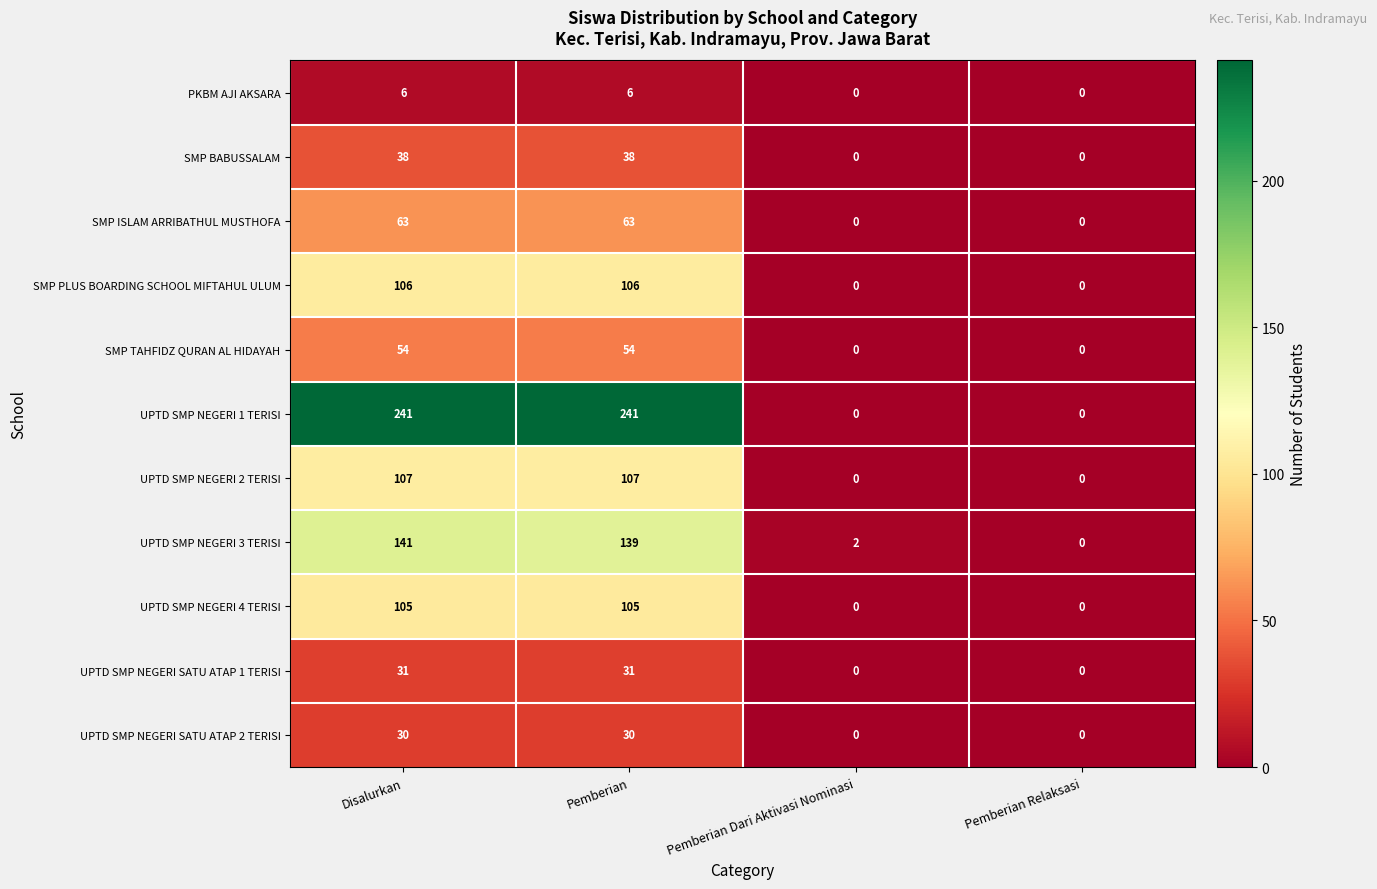

Which series changed the most between Pemberian and Pemberian Dari Aktivasi Nominasi?

UPTD SMP NEGERI 1 TERISI